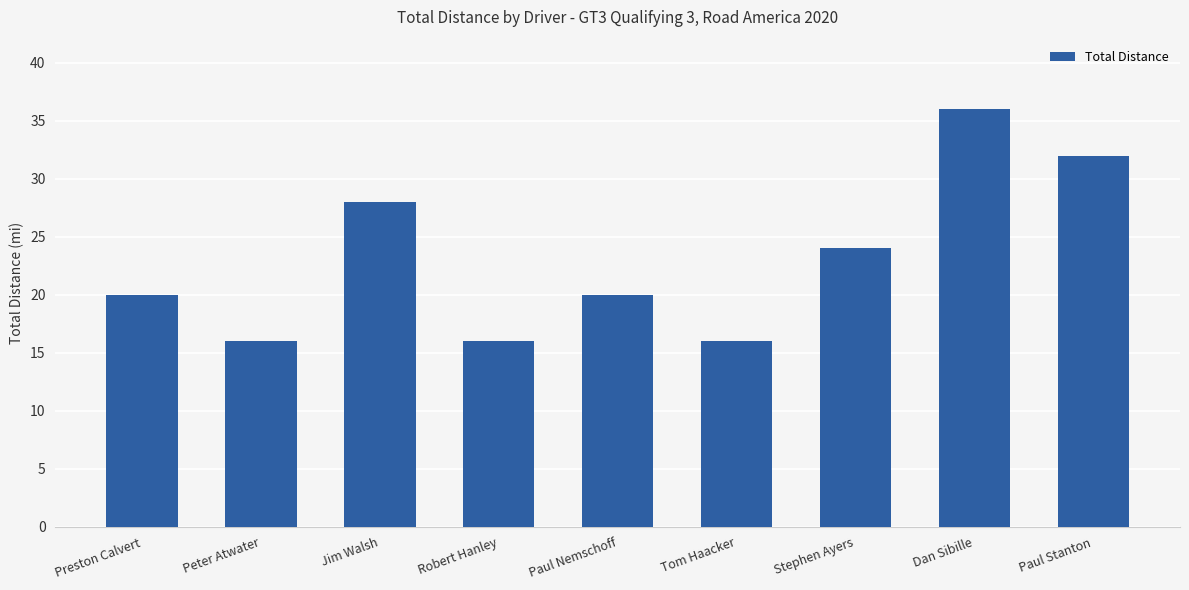

What is the ratio of the value at Stephen Ayers to the value at Dan Sibille?

0.7